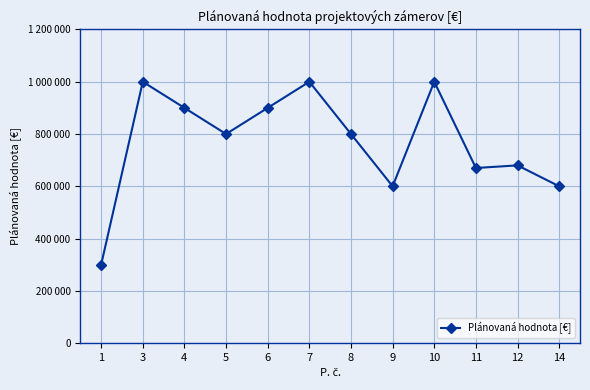

Which has a higher value, 12 or 7?

7